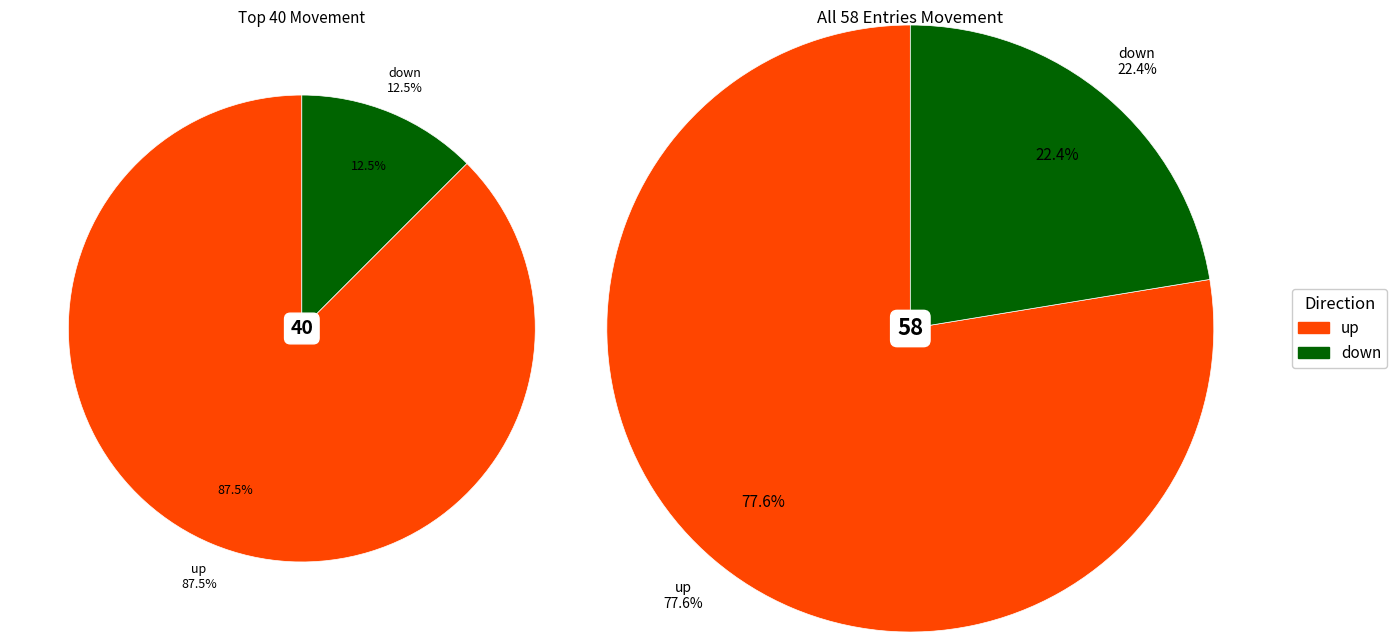

What is the largest slice in the pie chart?

up